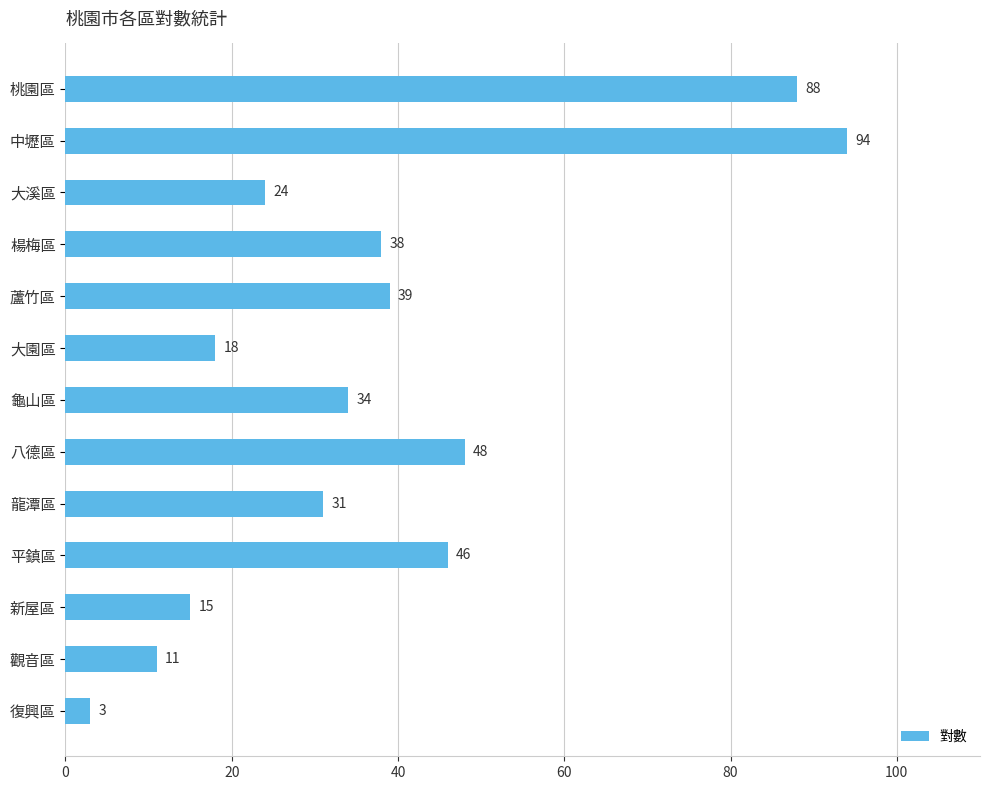

What is the greatest value displayed?

94